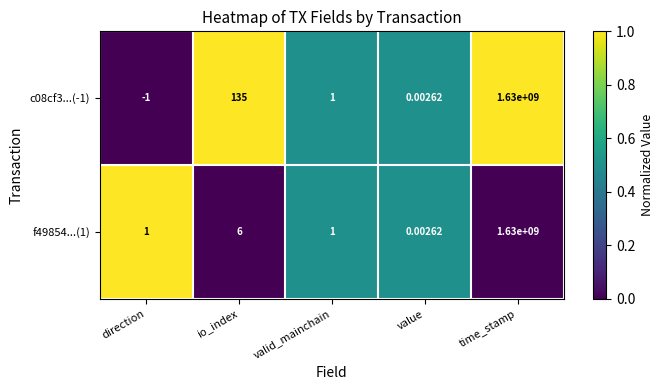

Rank the categories by c08cf3...(-1) value from highest to lowest.

time_stamp, io_index, valid_mainchain, value, direction